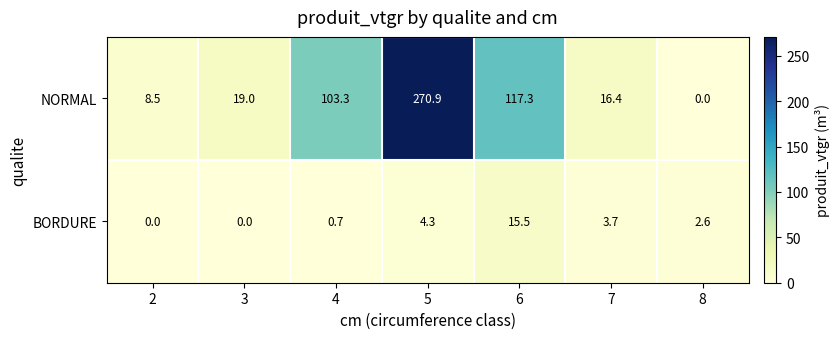

What is the sum of all BORDURE values?

26.8